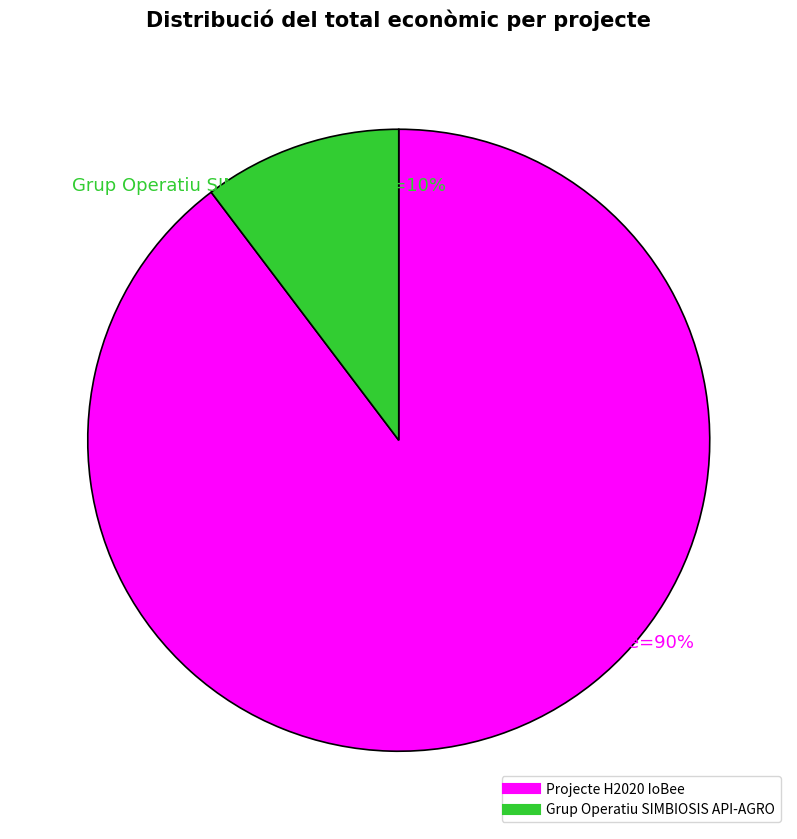

Combined, do Grup Operatiu SIMBIOSIS API-AGRO and Projecte H2020 IoBee account for over 50%?

Yes